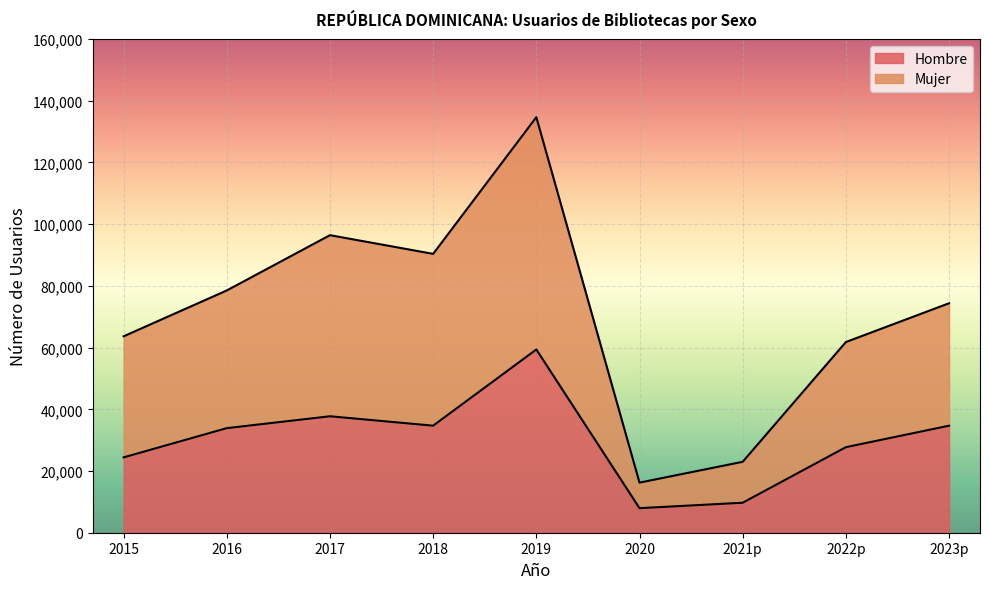

What position from the right is 2019?

5